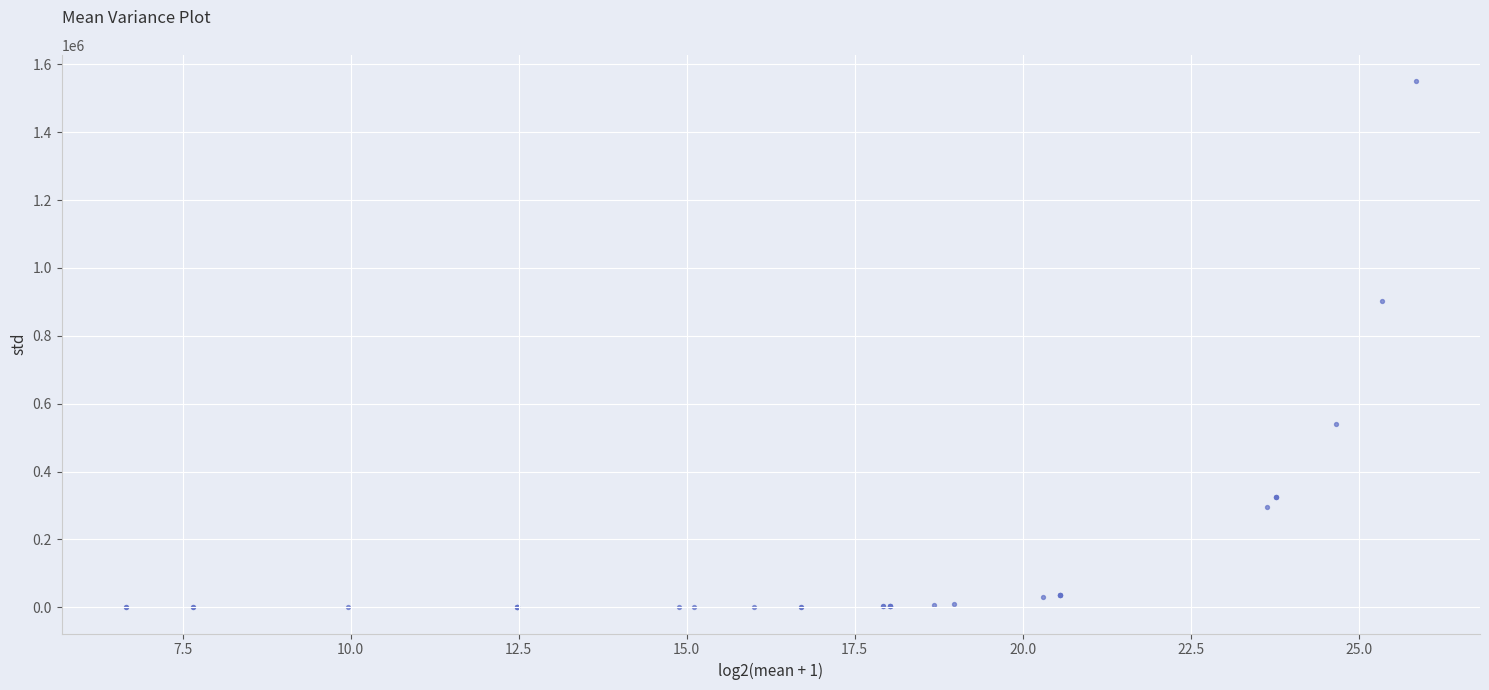

What Y value in the scatter plot is closest to 775414?

903828